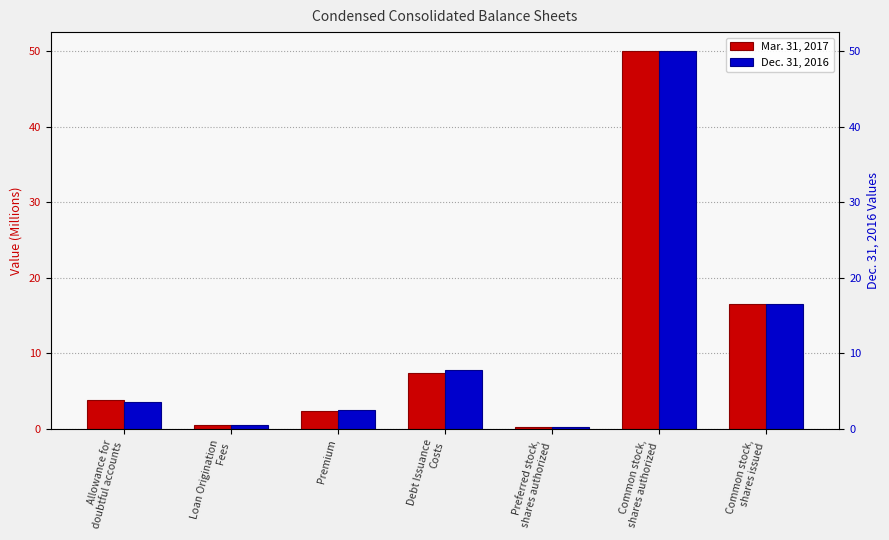

What is the approximate value of Dec. 31, 2016 at Premium?

2.5